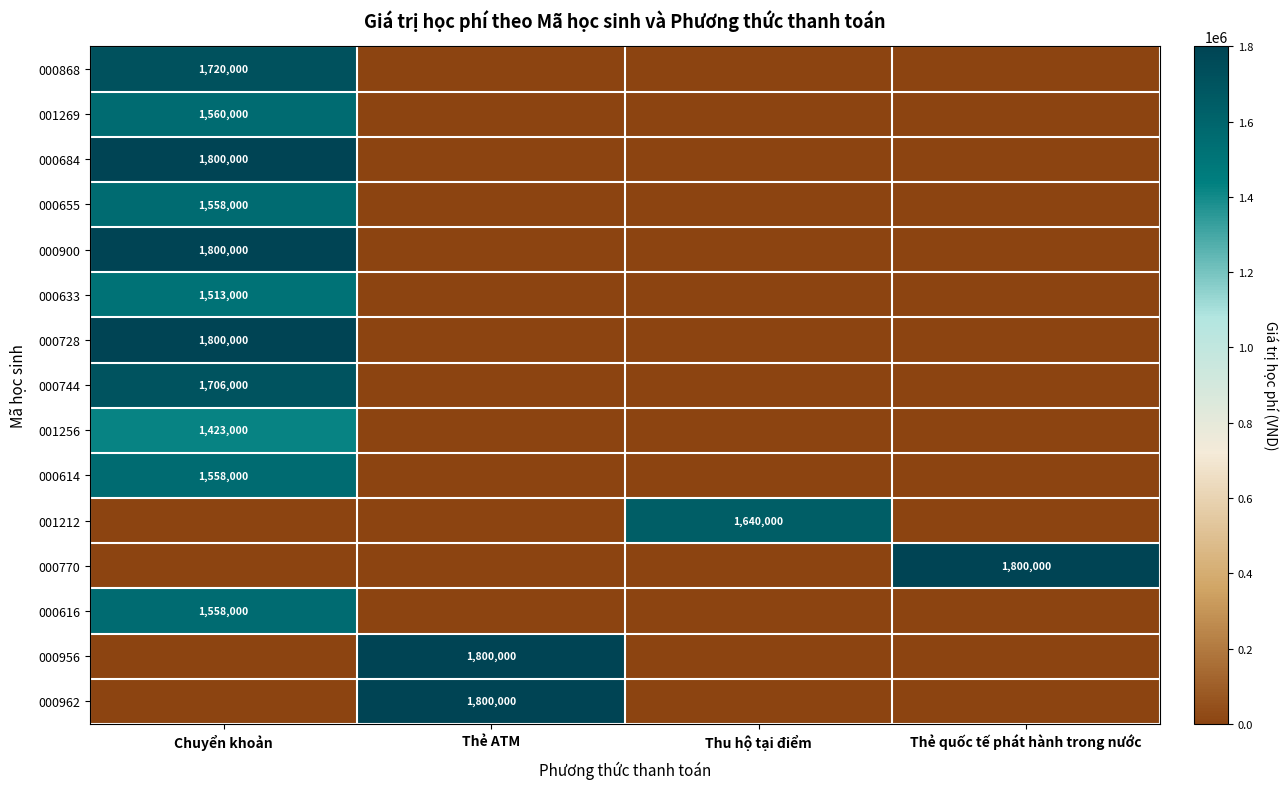

The value of 000956 at Thẻ quốc tế phát hành trong nước is 0. True or false?

True